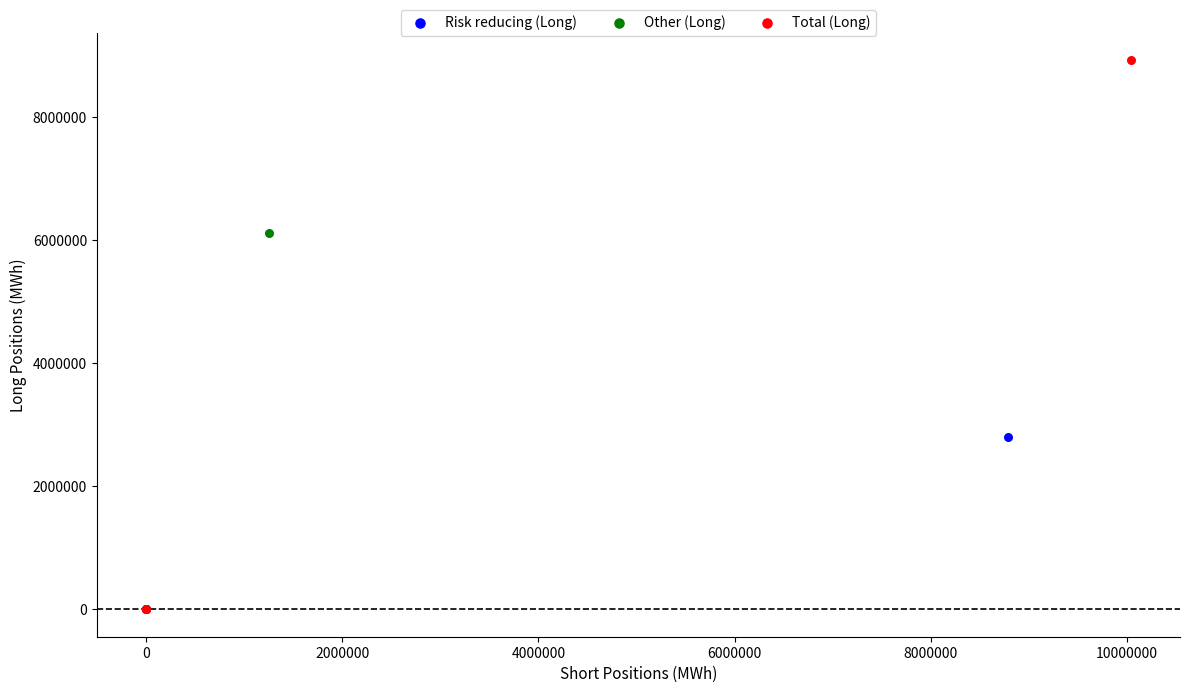

Which series has the largest Y range (max minus min)?

Total (Long)